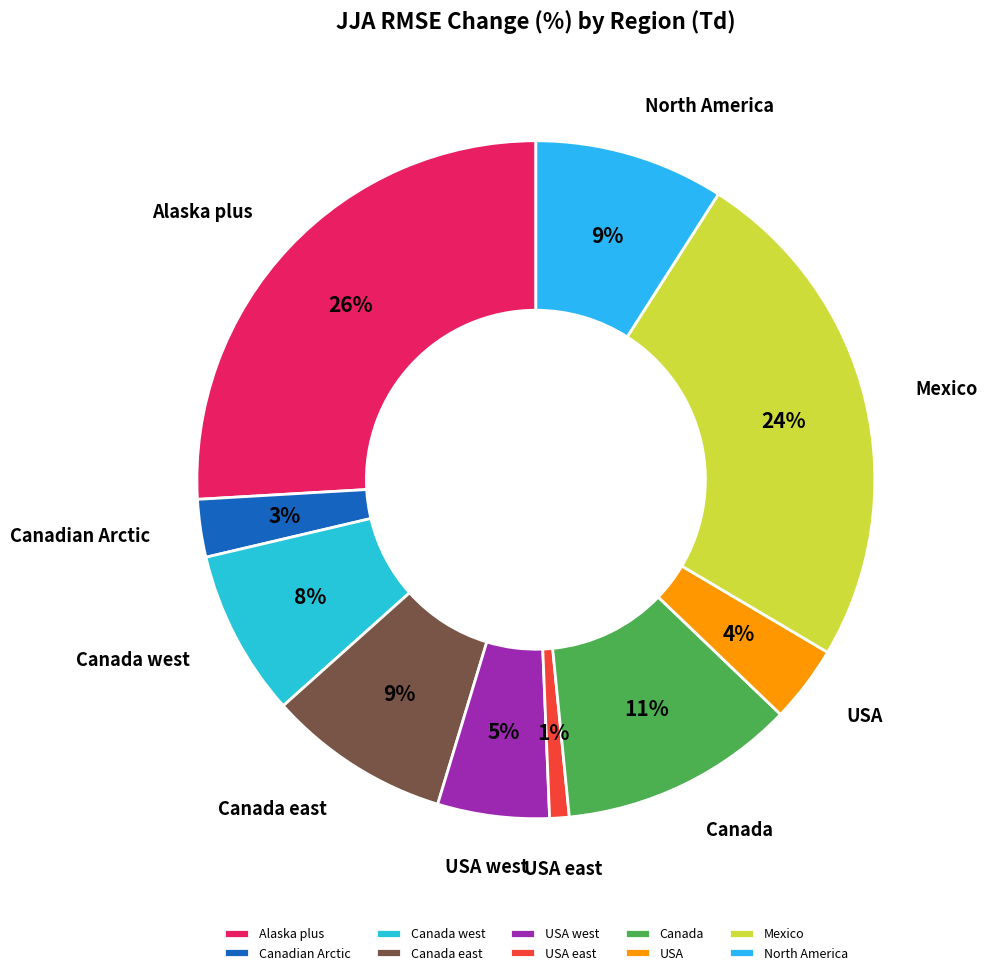

True or false: USA east accounts for 1% of the total.

True